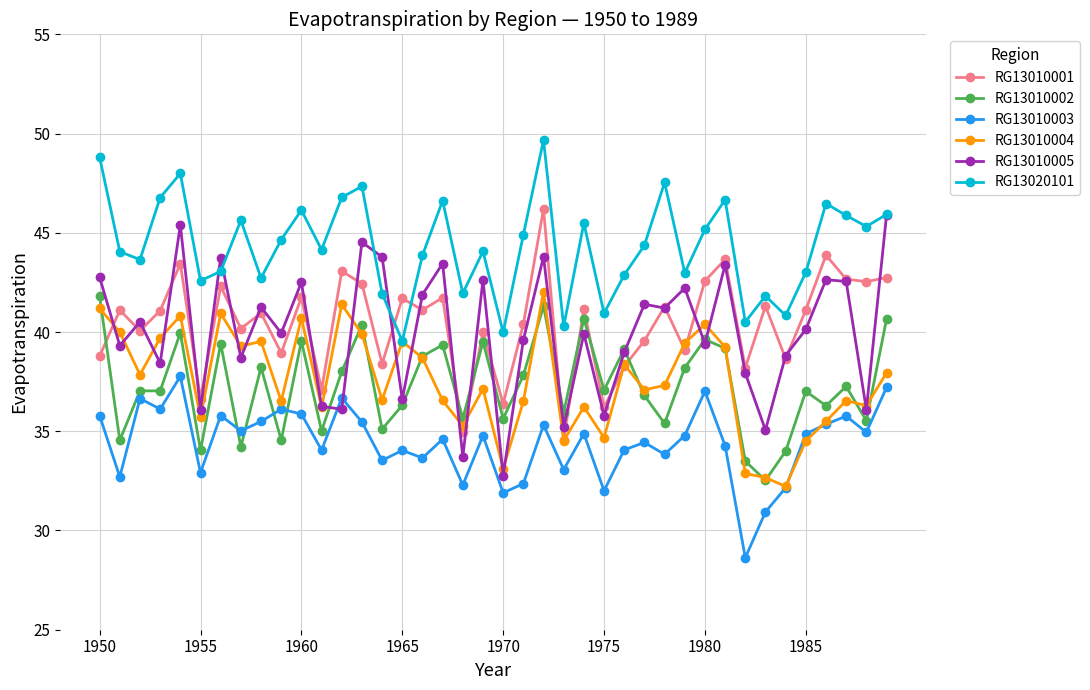

What is the value of the RG13010005 point at the 30th from the left?

42.2